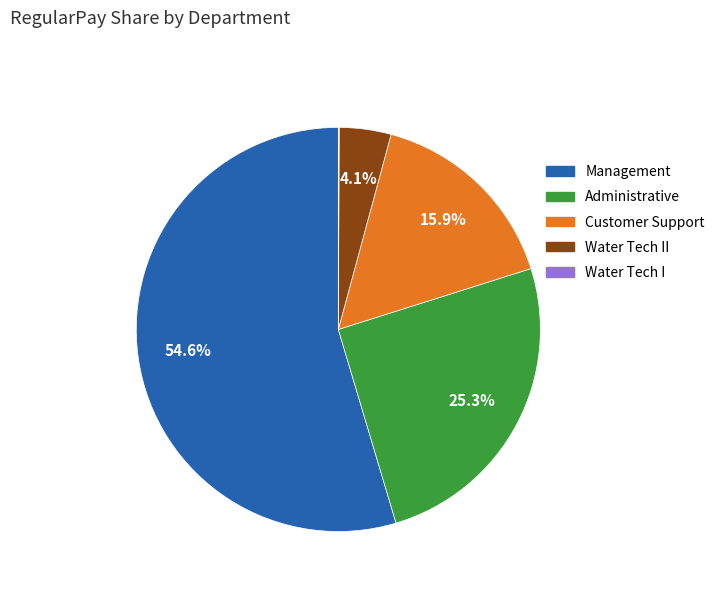

Is there a majority slice in this chart?

Yes